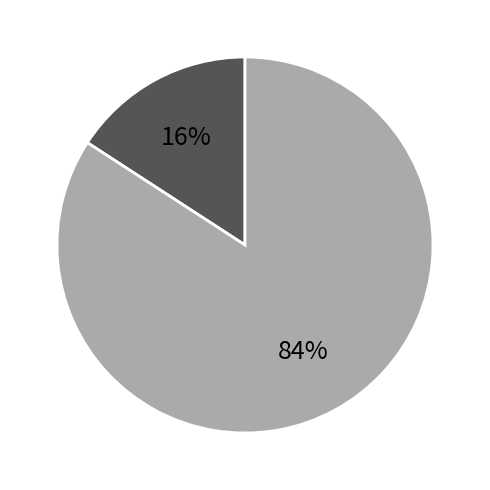

To the nearest percent, what is the difference between the largest and smallest slice percentages?

68%